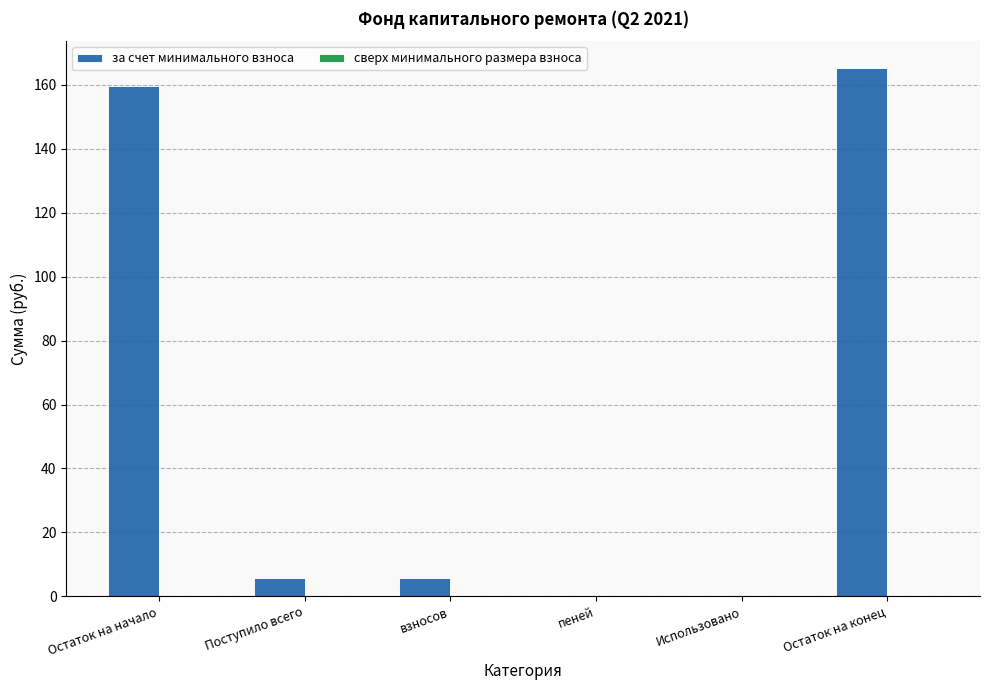

Is it true that the value at Использовано is 89.8?

False